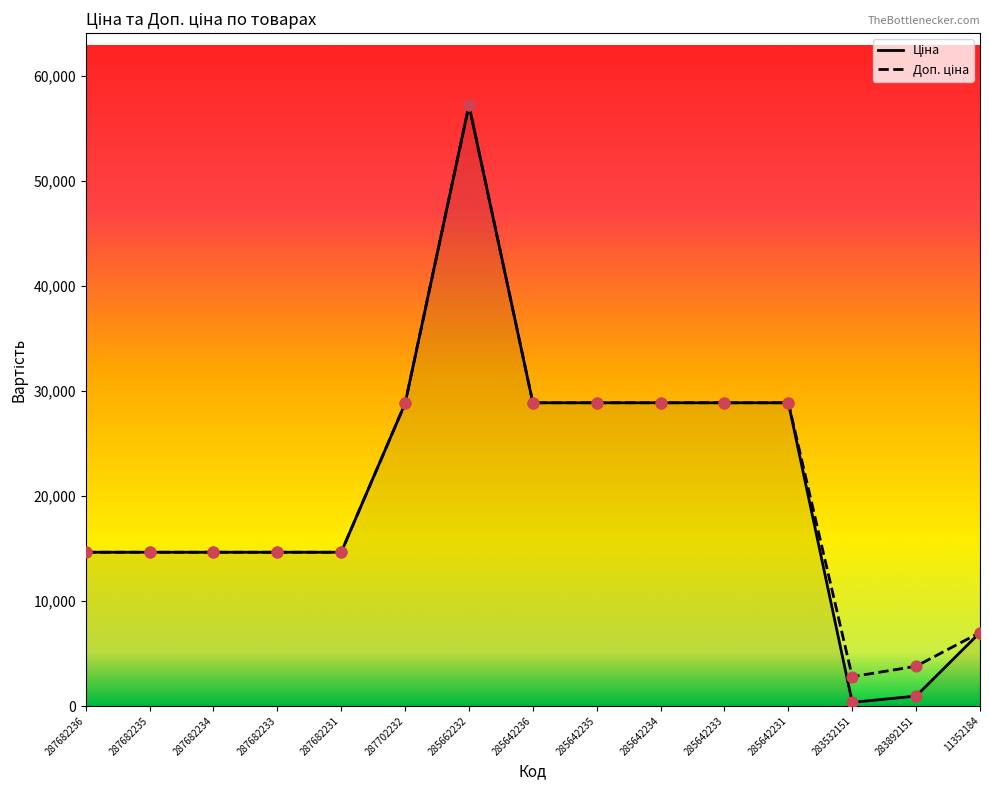

Which series reaches the minimum Y coordinate?

Ціна